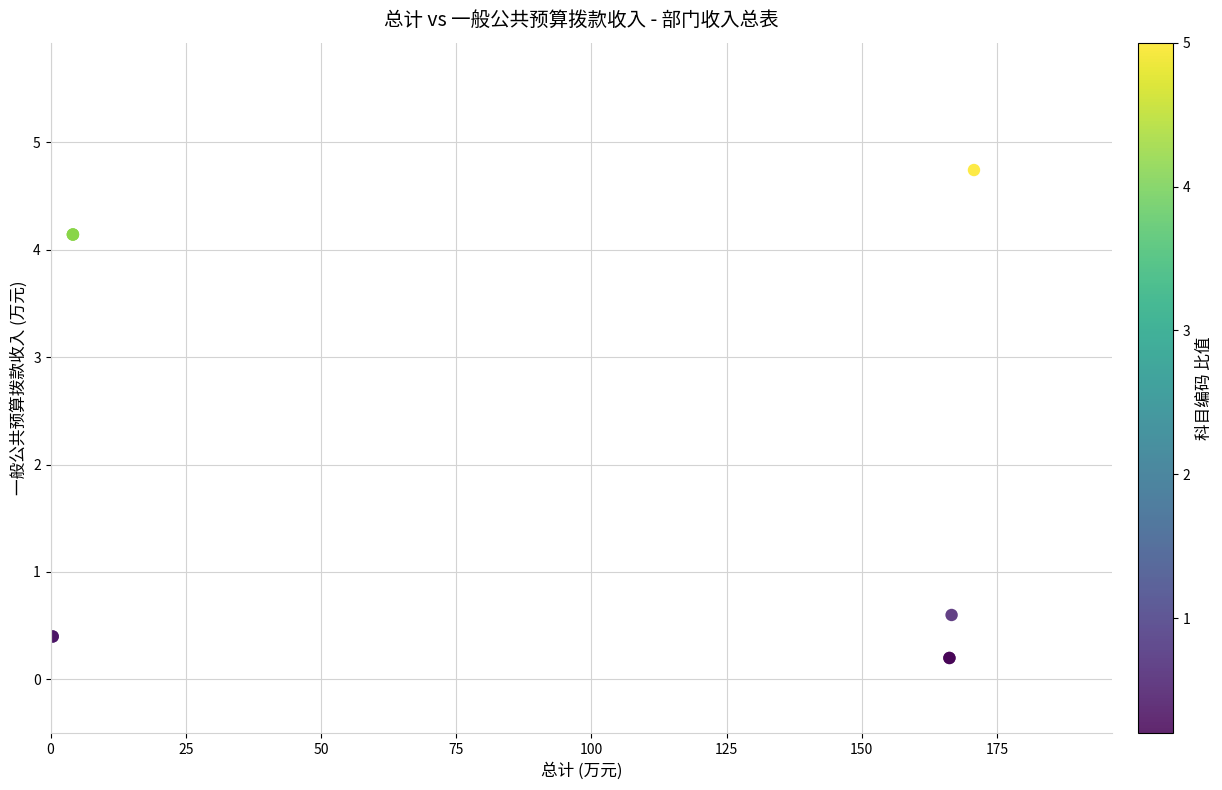

What Y value in the scatter plot is closest to 2?

0.6